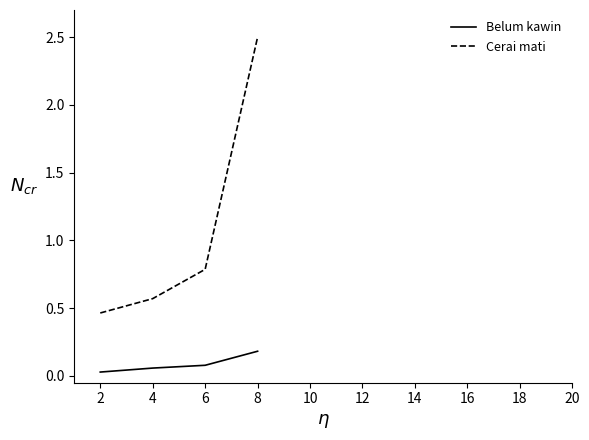

Is the value of Cerai mati at 8 greater than the value of Belum kawin at 2?

Yes